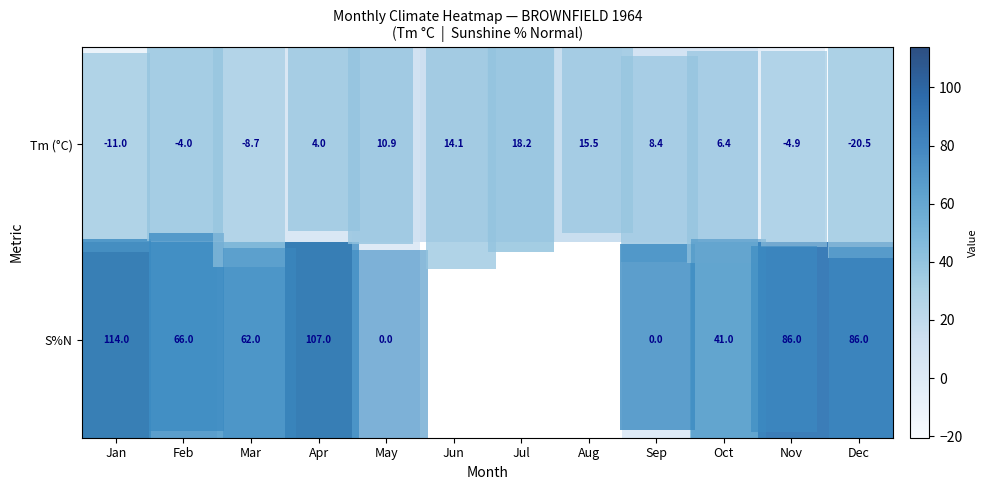

Count the number of categories in the chart.

12